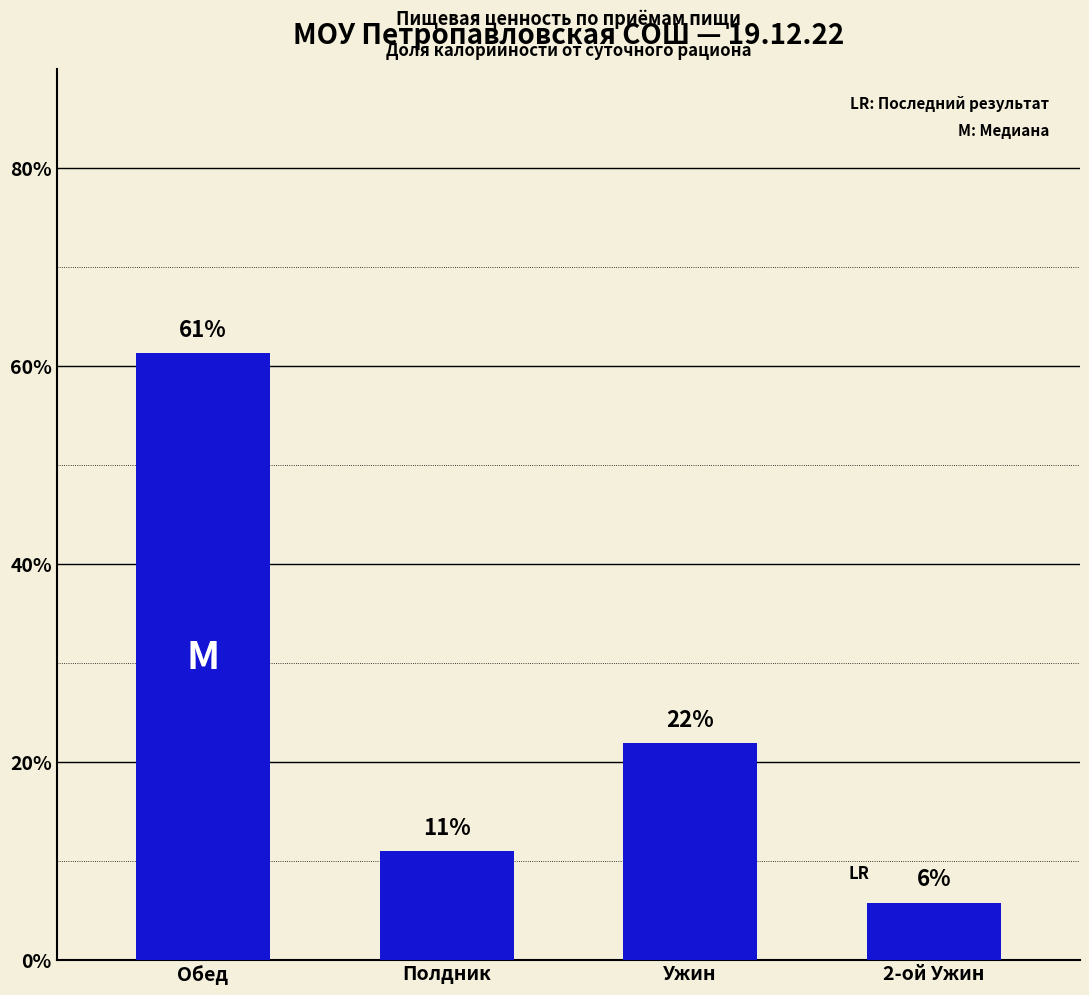

Is it true that the value at Обед is 32.4?

False